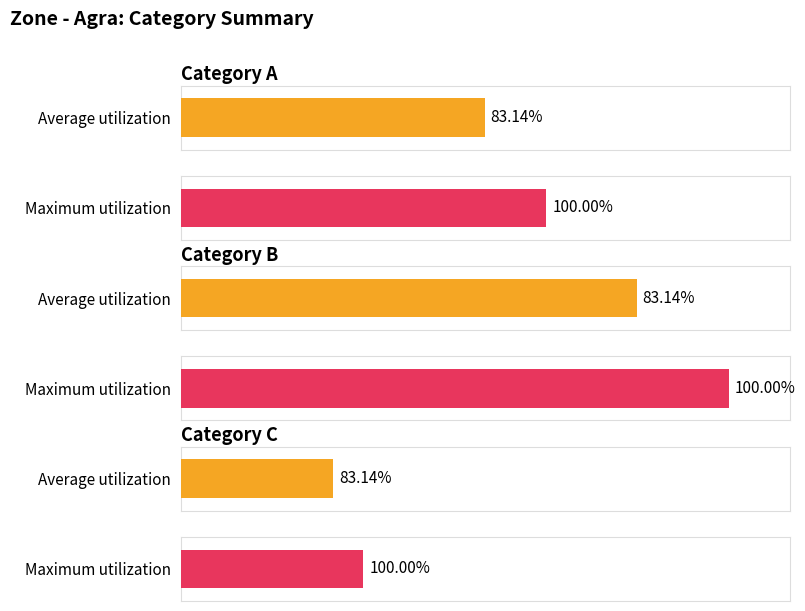

Which has a higher value, Category A or Category B?

Category B